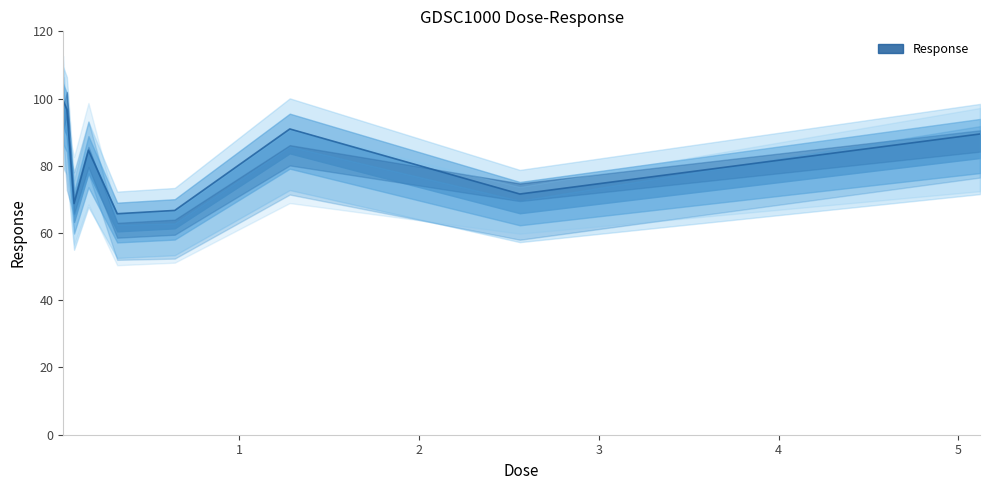

Is it true that the value at 0.16 is 84.6?

True